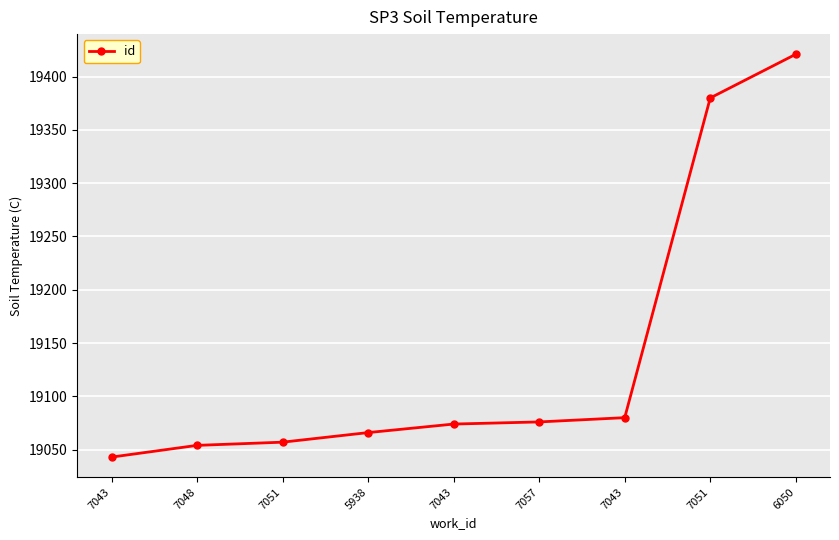

Does the chart have visible grid lines?

Yes